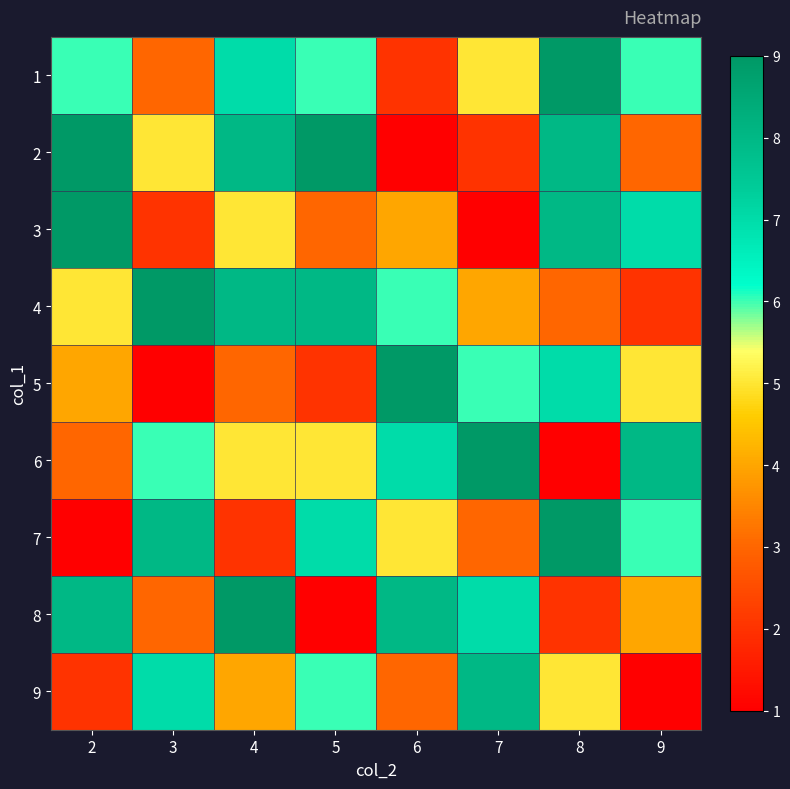

What is the total value across all series at 5?

47